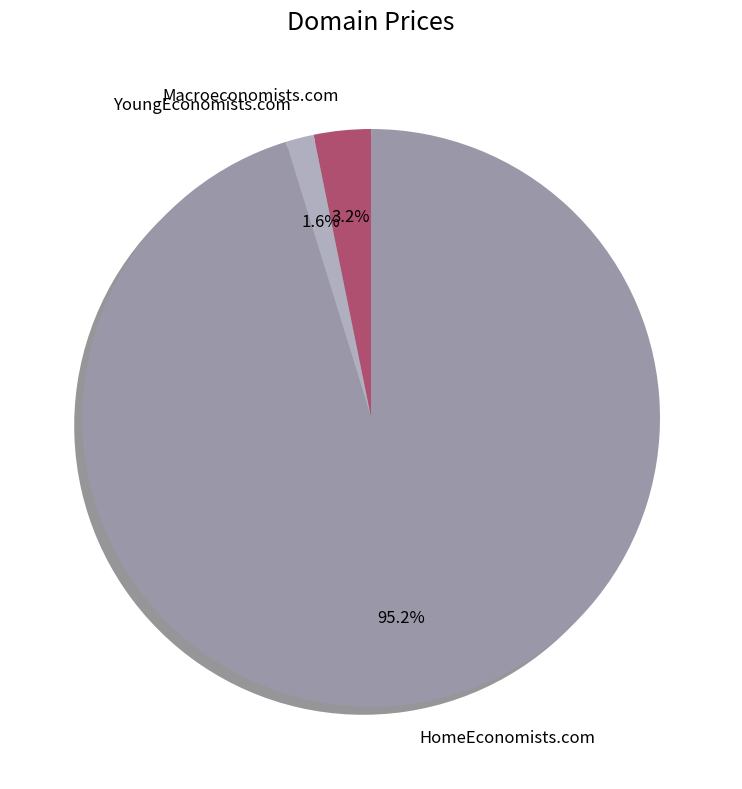

Between HomeEconomists.com and YoungEconomists.com, which is larger?

HomeEconomists.com